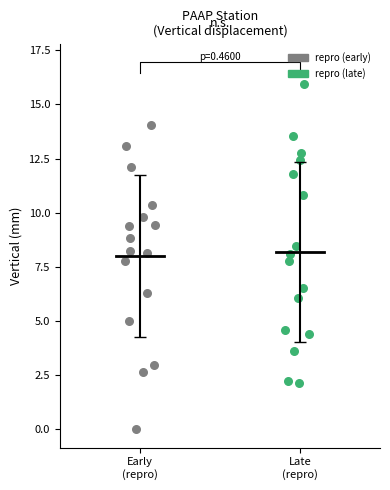

Which series contains the highest Y value?

repro (late)